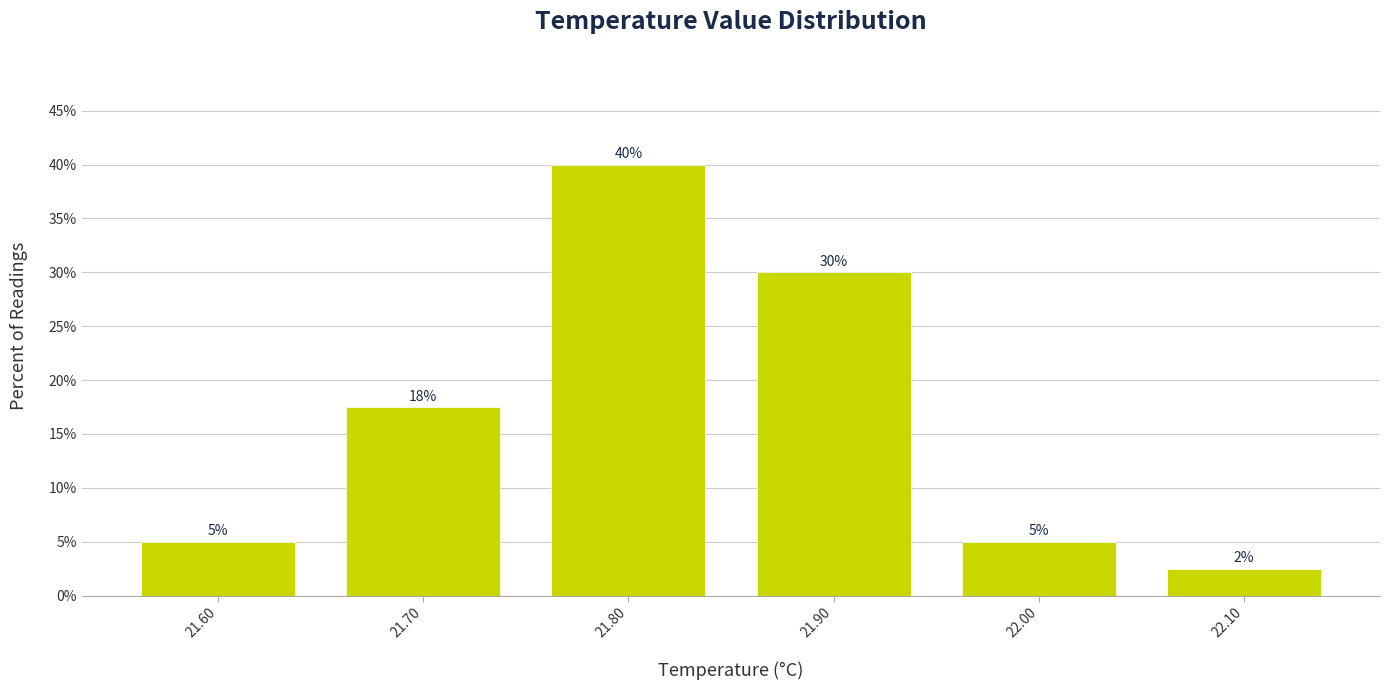

Which category has the lowest value across all series?

22.10